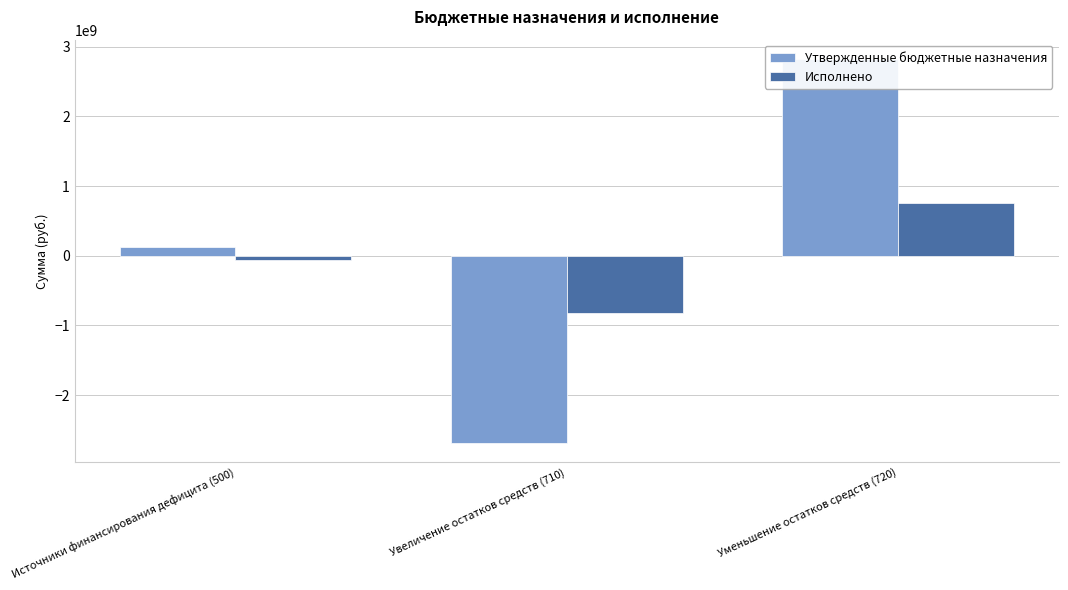

Does the chart contain stacked bars?

No